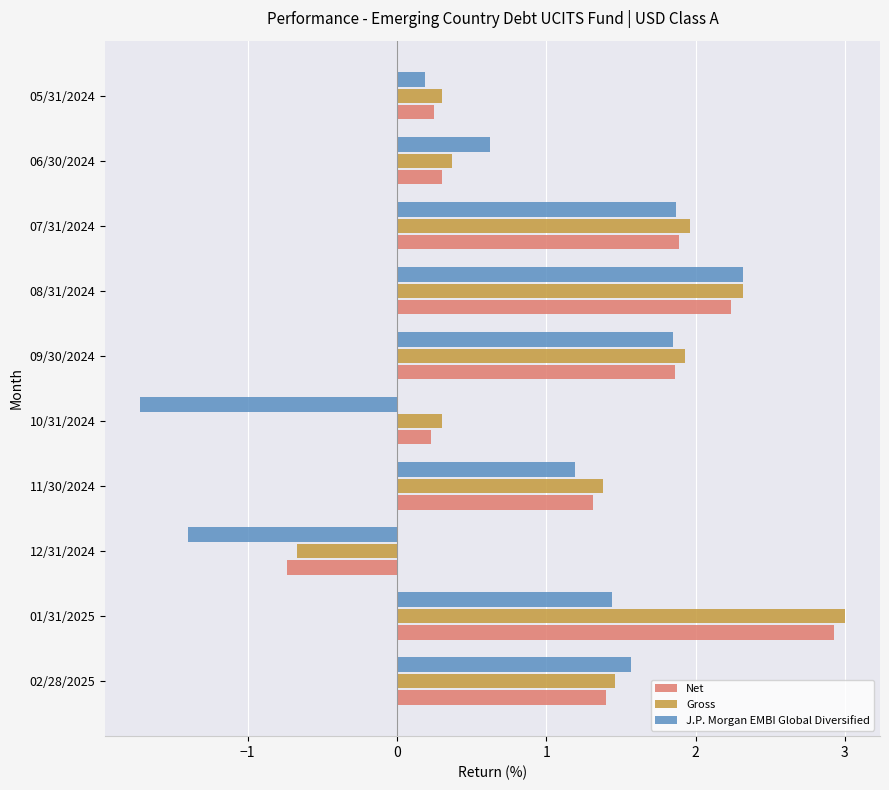

What is the average value of the Gross series?

1.2